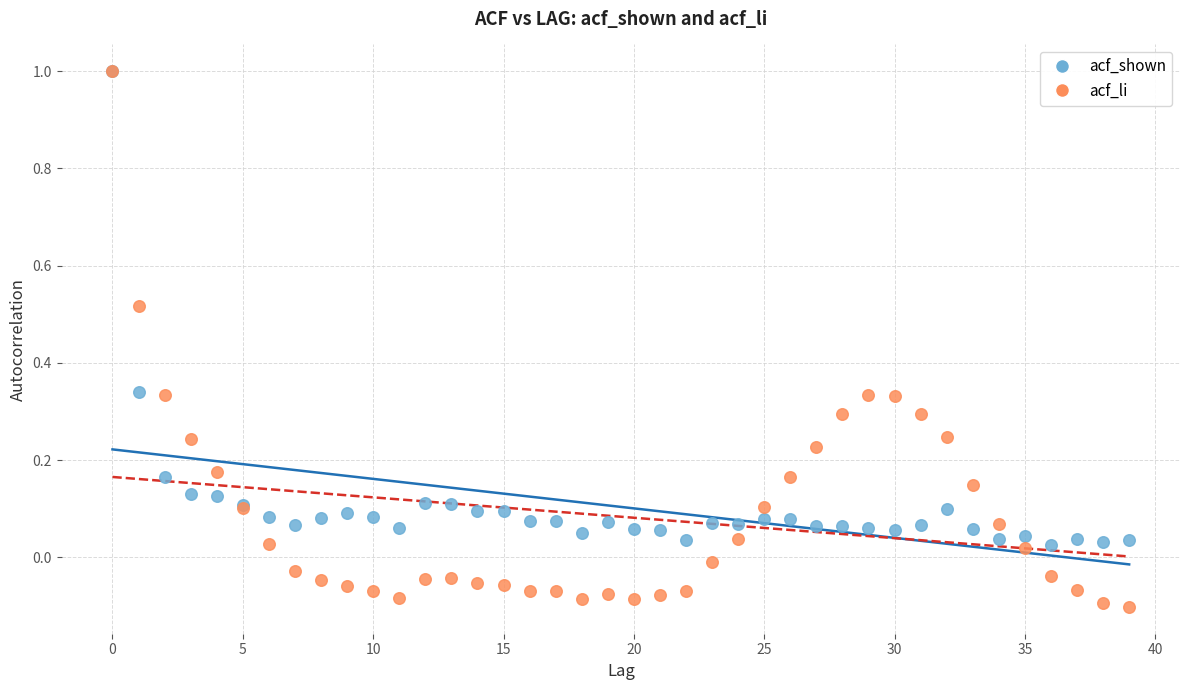

Which series has the largest Y range (max minus min)?

acf_li